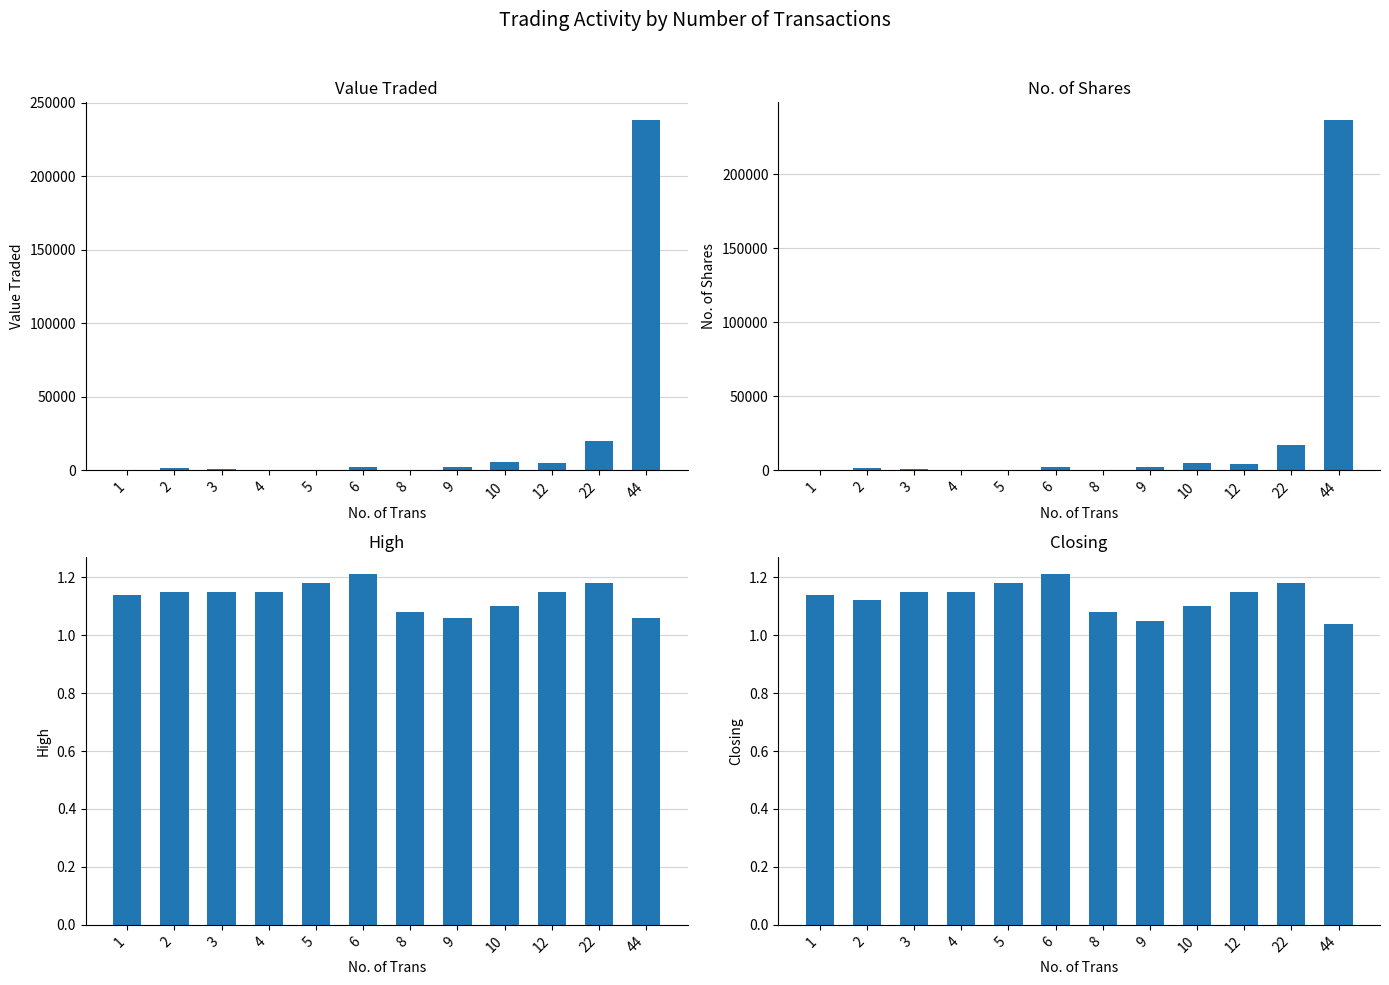

Is it true that High equals 1.1 at 2?

True